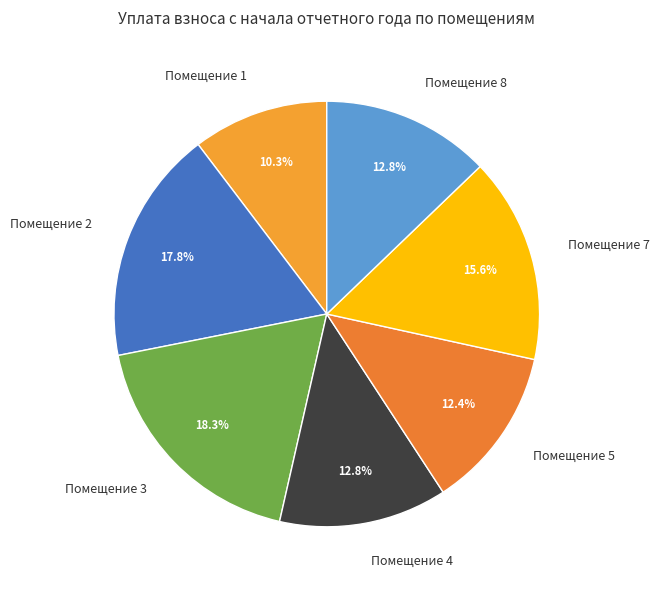

What is the largest slice in the pie chart?

Помещение 3